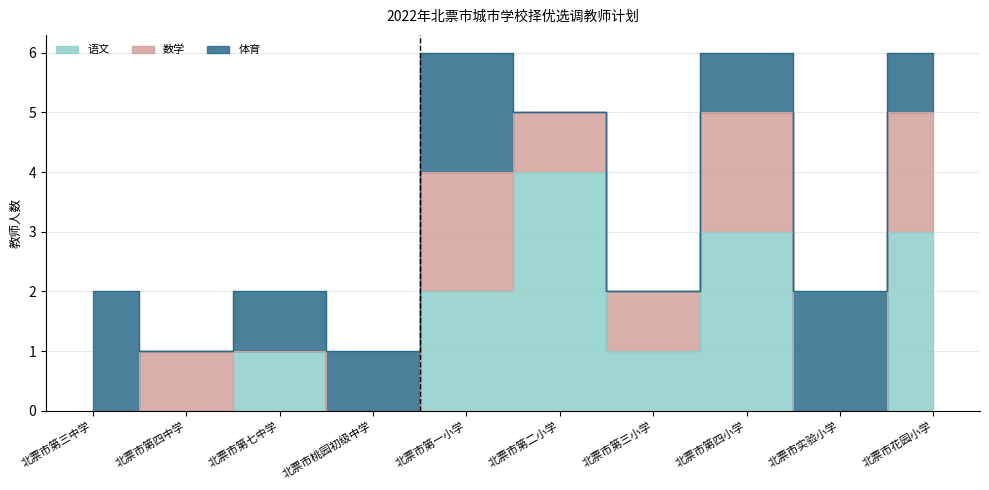

True or false: 体育 has more than 0 interior local peaks.

True